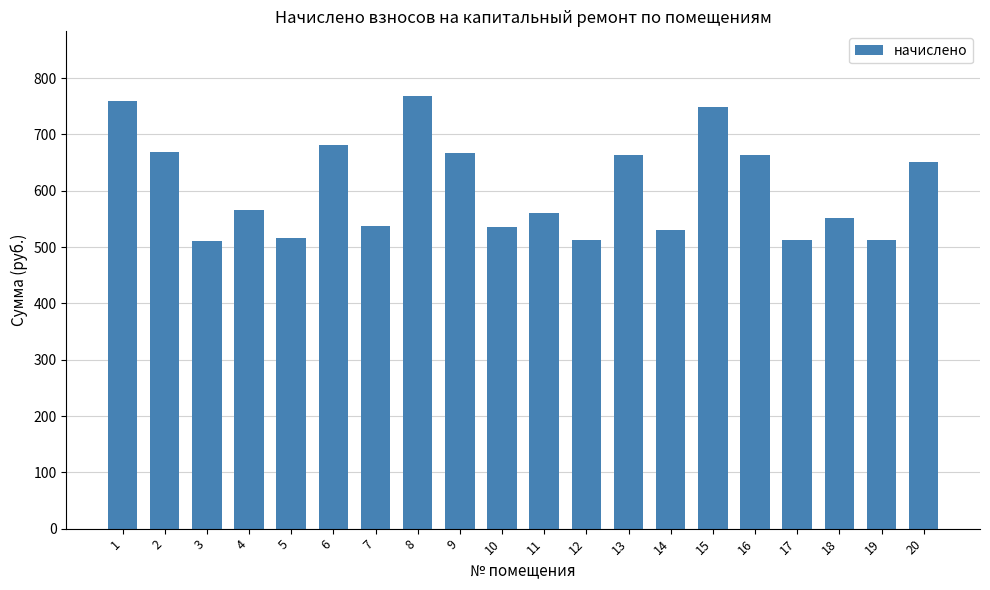

What is the value of the 11th bar from the left?

561.3